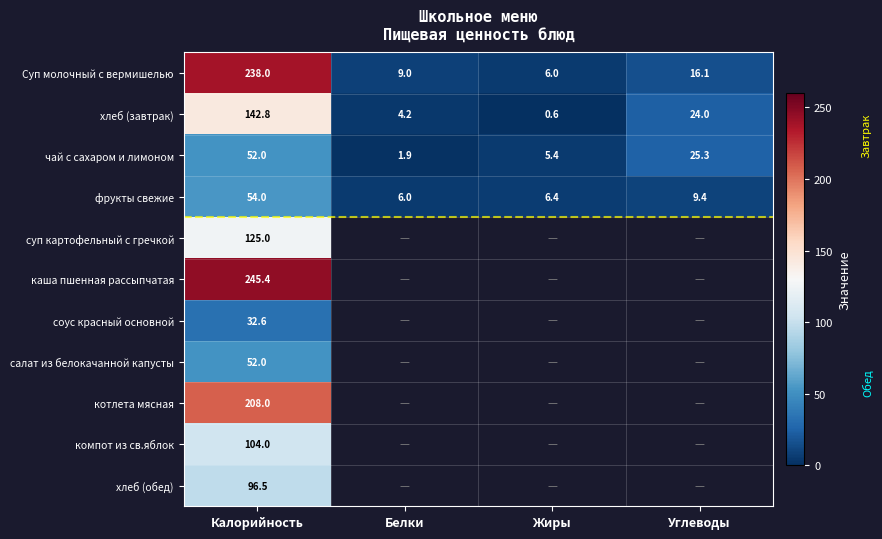

Which series has the widest spread of values?

Суп молочный с вермишелью